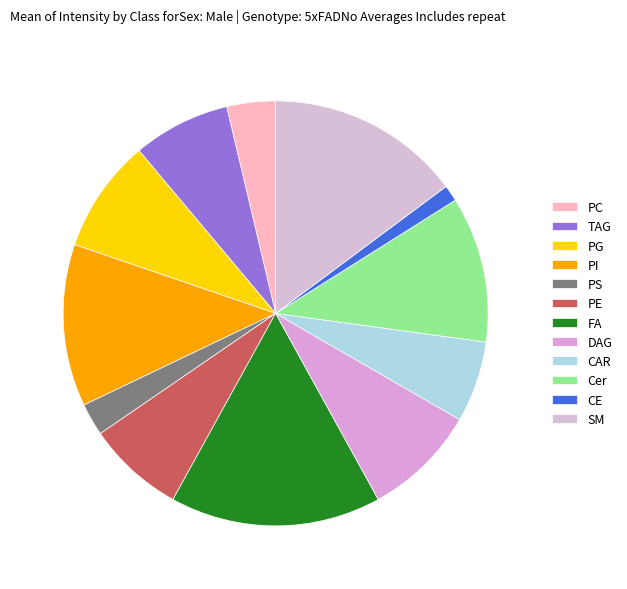

To the nearest percent, what is the difference between the largest and smallest slice percentages?

15%